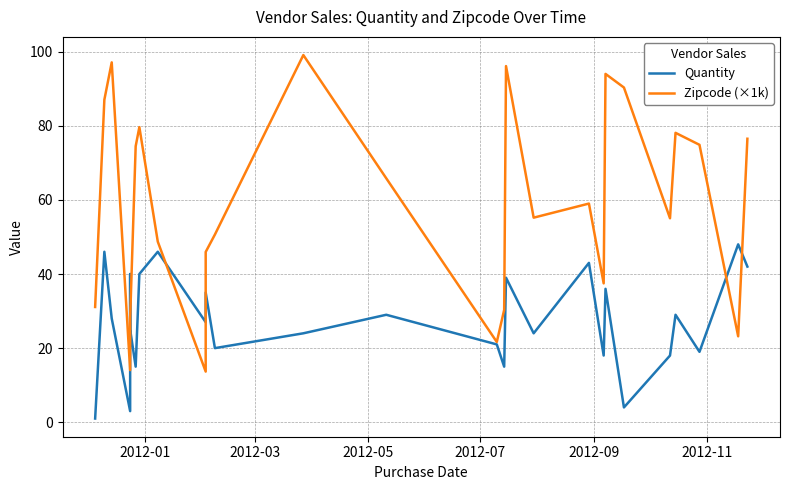

In Zipcode (×1k), how many points are higher than both neighbors (excluding endpoints)?

7